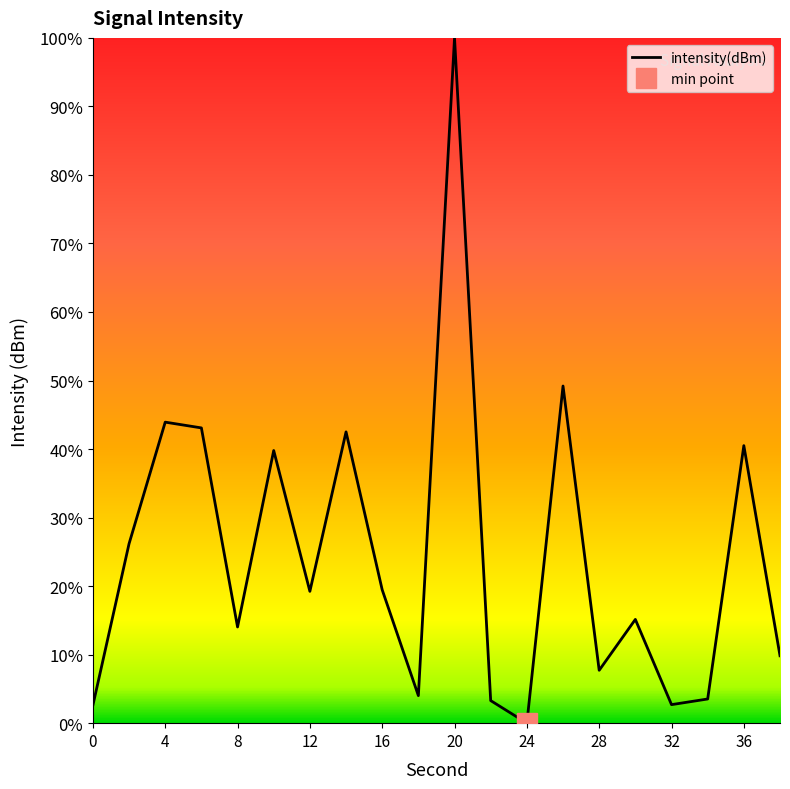

True or false: the data shows 0.3 at 16.

False